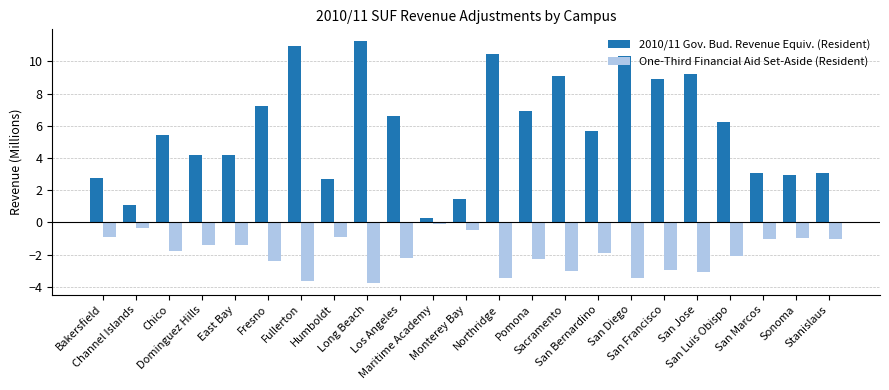

Which series has the largest range (max minus min)?

2010/11 Gov. Bud. Revenue Equiv. (Resident)